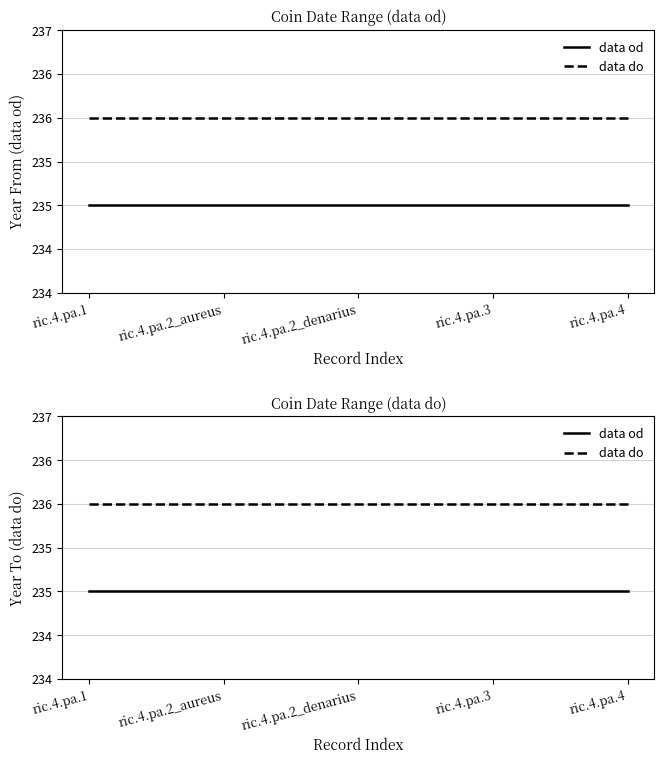

List the series in order of their peak value, highest first.

data do, data od